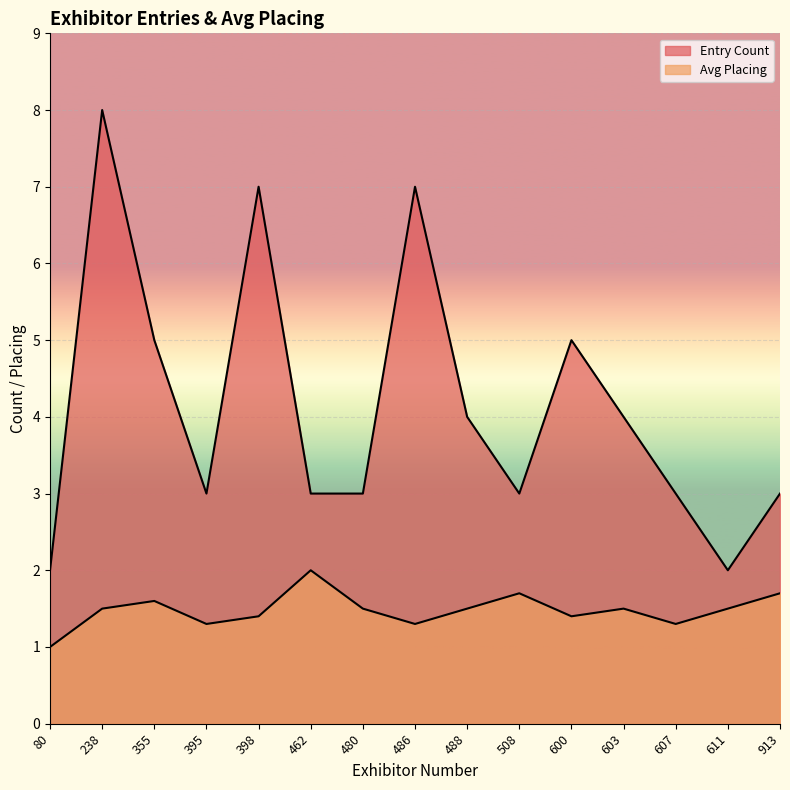

Which category has the lowest value in the Entry Count series?

80